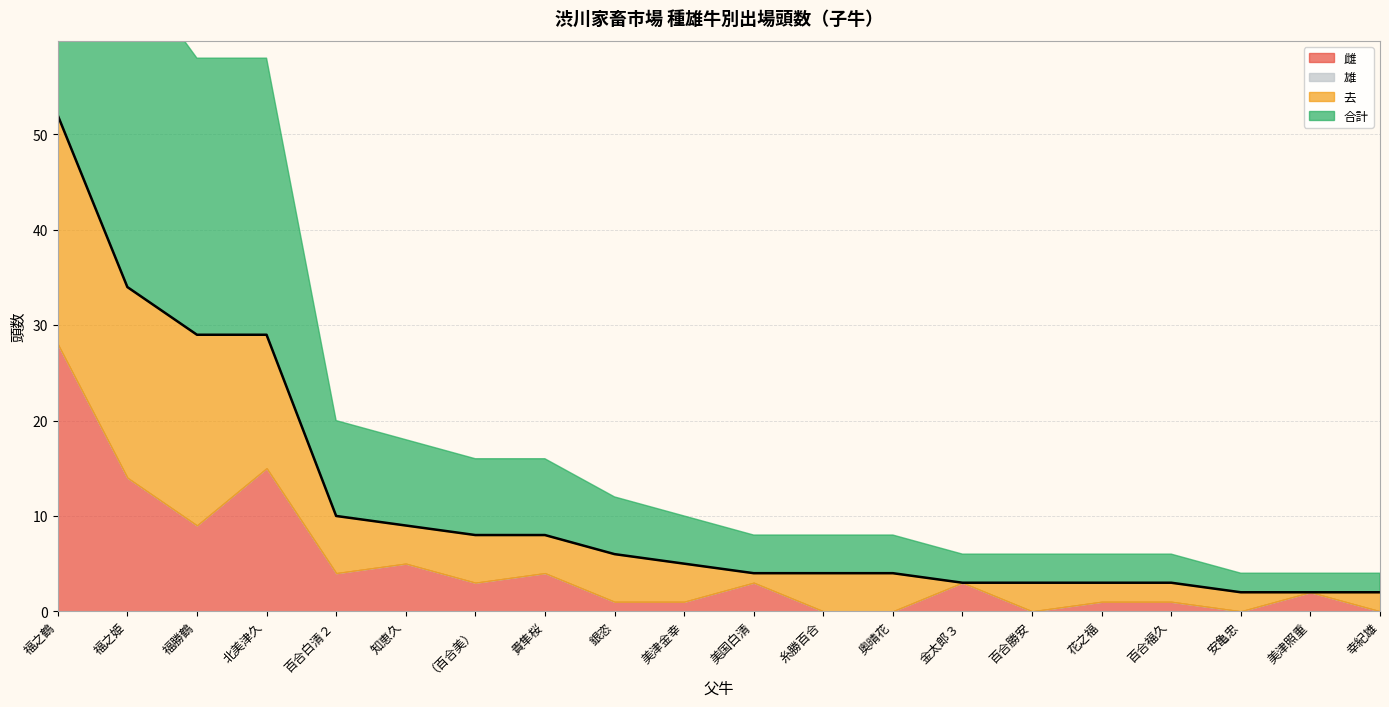

Which series changed the most between 福勝鶴 and 貴隼桜?

合計